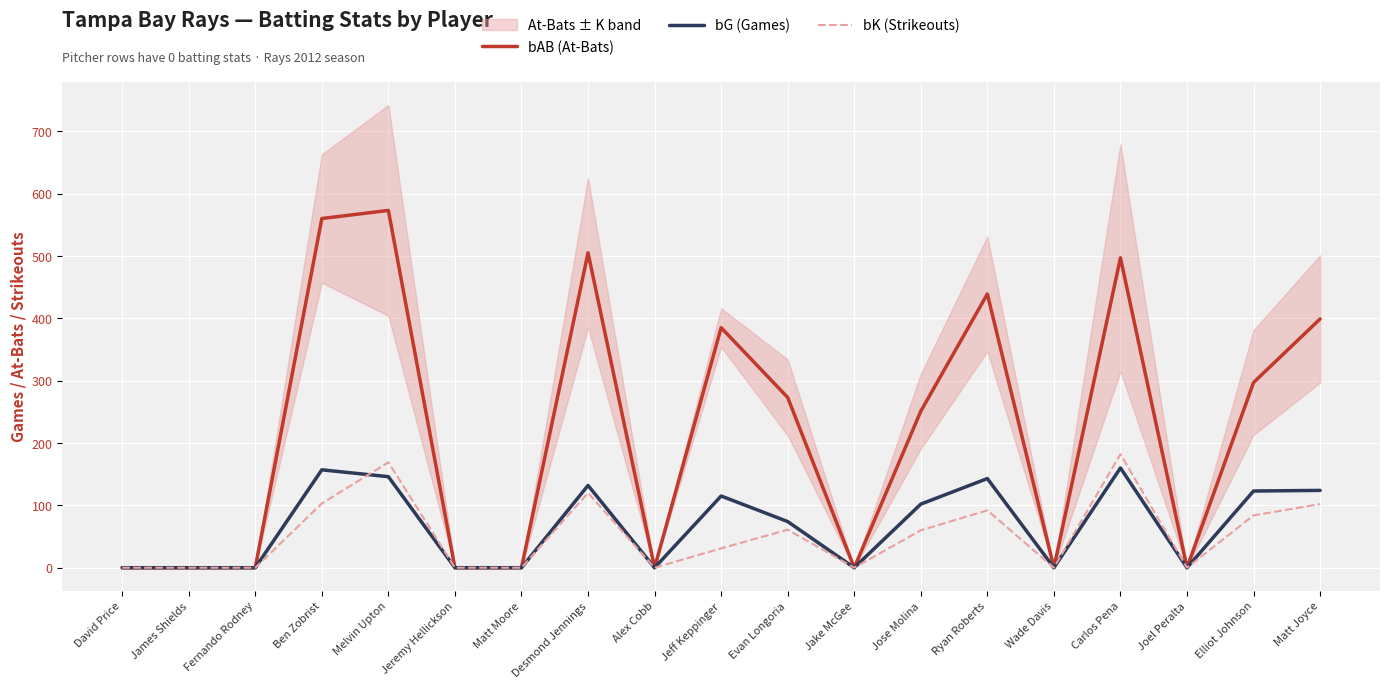

Is it true that bG (Games) equals -53 at James Shields?

False